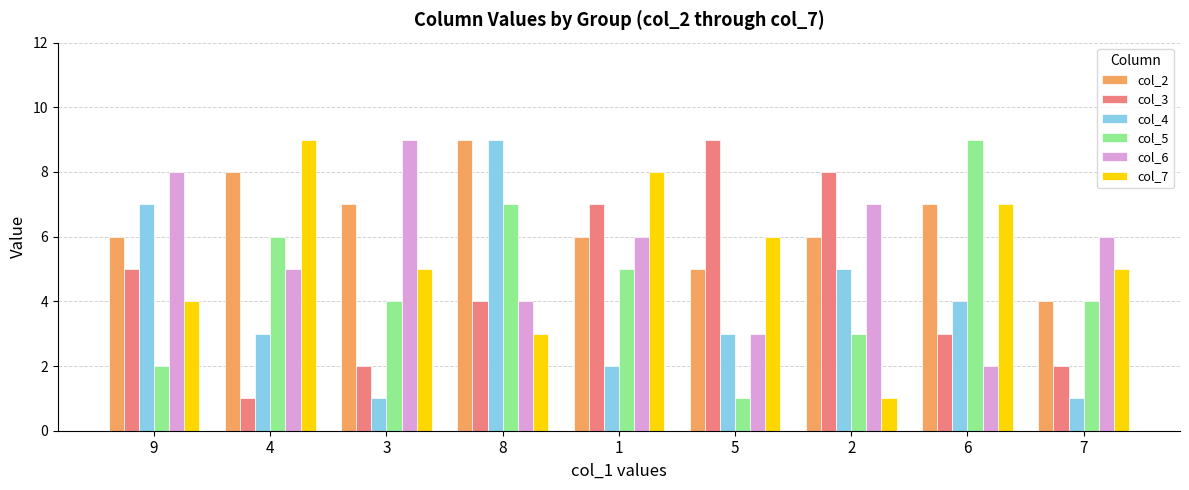

What is the greatest value displayed?

9